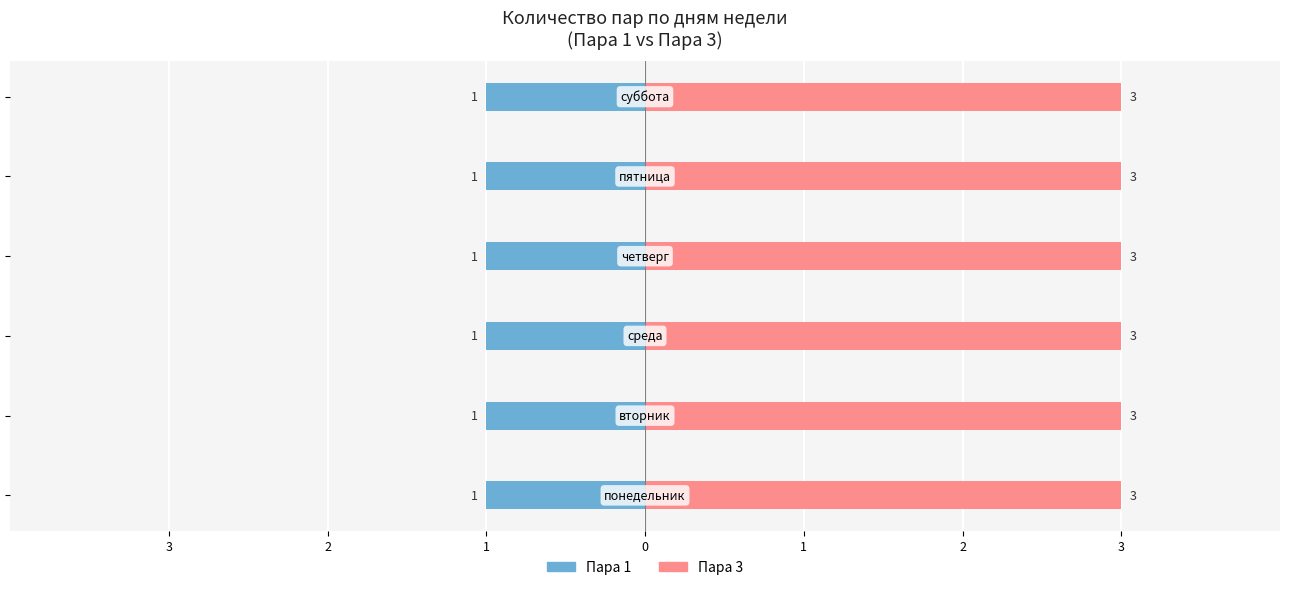

Between понедельник and суббота, which series saw the biggest shift?

Пара 1